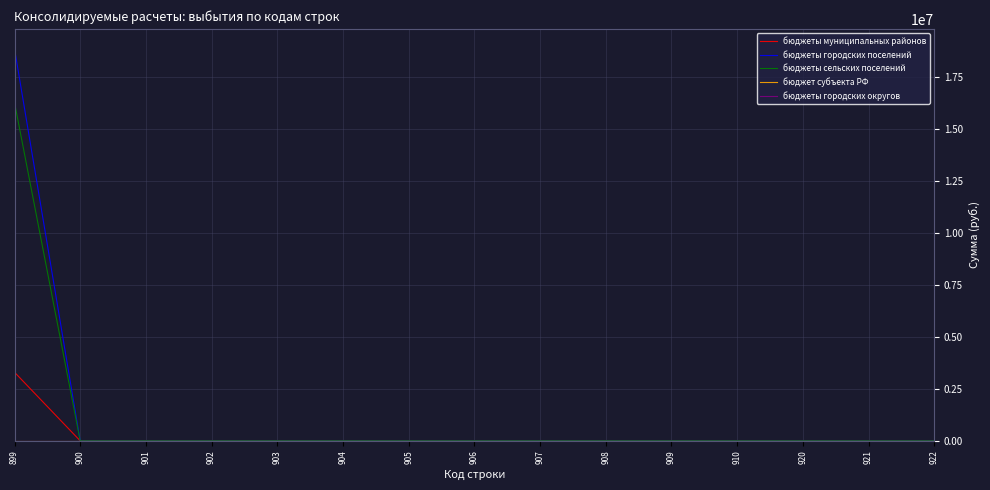

Reading left to right, transcribe all the data shown in this chart.

бюджеты муниципальных районов: 899=3298496.6	900=0.0	901=0.0	902=0.0	903=0.0	904=0.0	905=0.0	906=0.0	907=0.0	908=0.0	909=0.0	910=0.0	920=0.0	921=0.0	922=0.0
бюджеты городских поселений: 899=18865120.0	900=0.0	901=0.0	902=0.0	903=0.0	904=0.0	905=0.0	906=0.0	907=0.0	908=0.0	909=0.0	910=0.0	920=0.0	921=0.0	922=0.0
бюджеты сельских поселений: 899=16273109.4	900=0.0	901=0.0	902=0.0	903=0.0	904=0.0	905=0.0	906=0.0	907=0.0	908=0.0	909=0.0	910=0.0	920=0.0	921=0.0	922=0.0
бюджет субъекта РФ: 899=0.0	900=0.0	901=0.0	902=0.0	903=0.0	904=0.0	905=0.0	906=0.0	907=0.0	908=0.0	909=0.0	910=0.0	920=0.0	921=0.0	922=0.0
бюджеты городских округов: 899=0.0	900=0.0	901=0.0	902=0.0	903=0.0	904=0.0	905=0.0	906=0.0	907=0.0	908=0.0	909=0.0	910=0.0	920=0.0	921=0.0	922=0.0